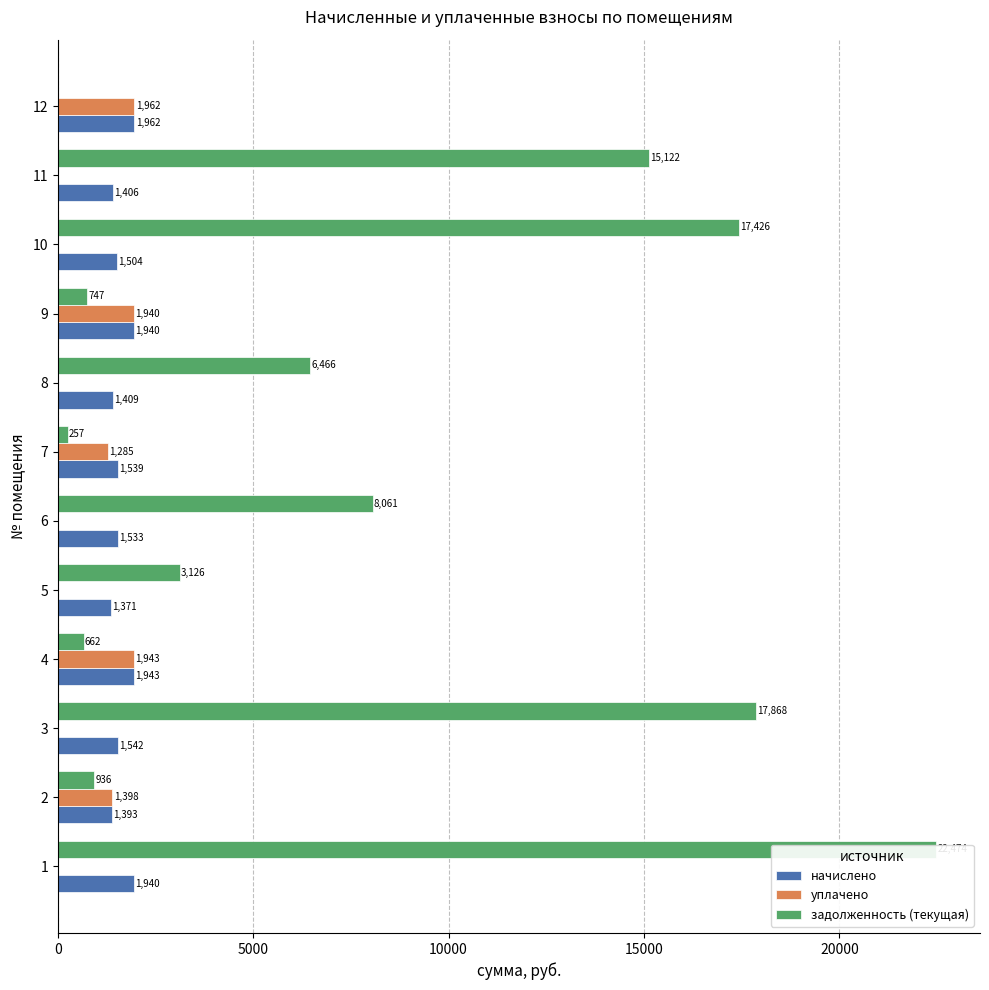

Between 15000 and 20000, which series saw the biggest shift?

задолженность (текущая)